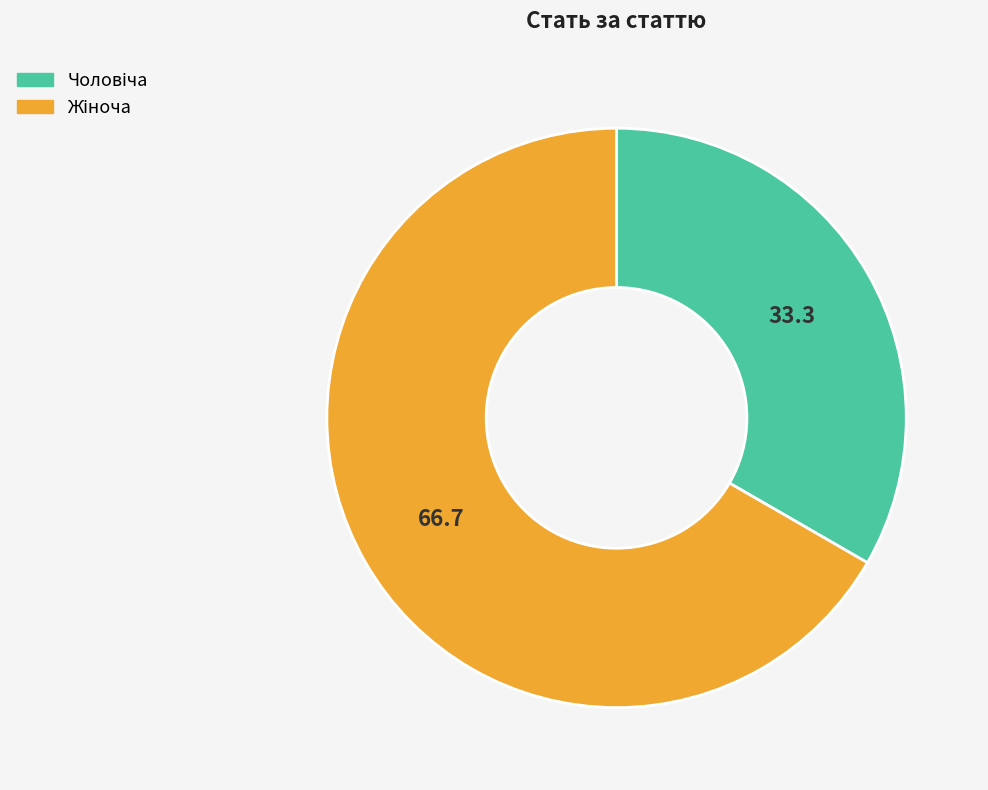

Is there a majority slice in this chart?

Yes